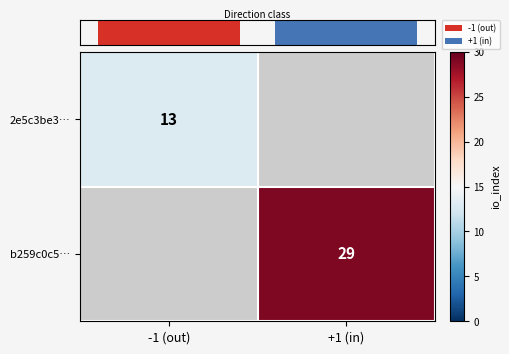

The value of b259c0c5… at +1 (in) is 10.5. True or false?

False